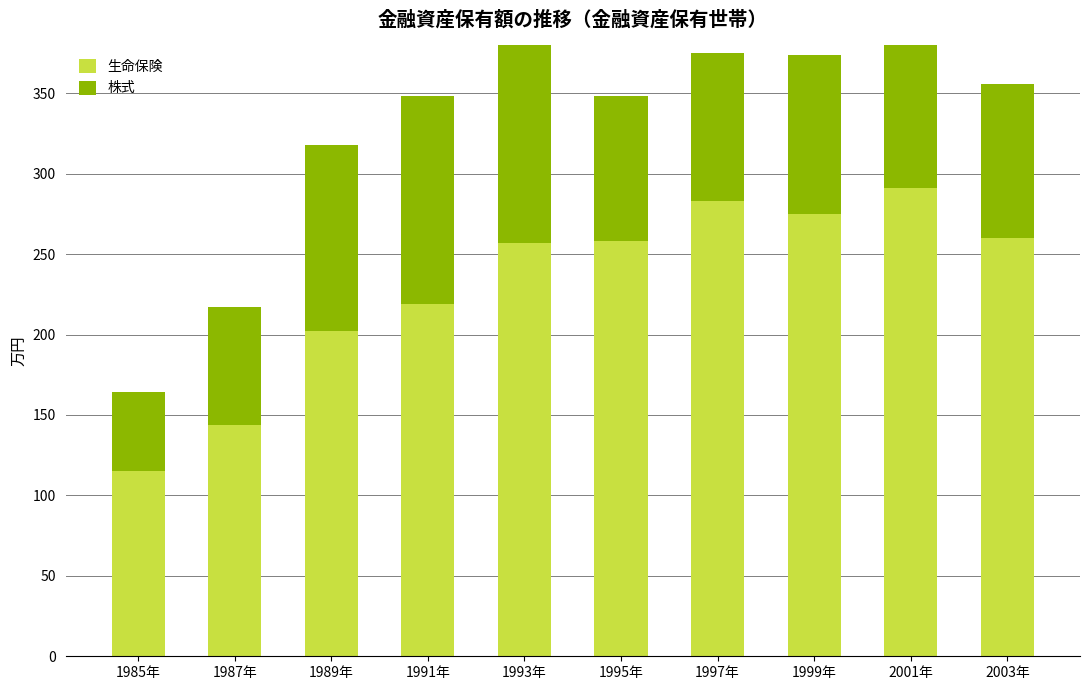

What is the difference between the second highest and minimum values in the 生命保険 series?

168